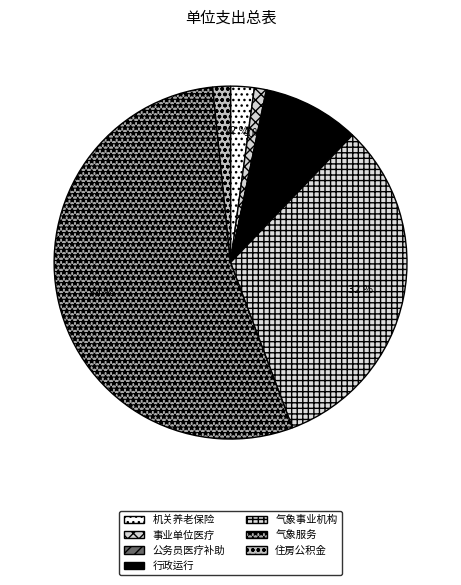

To the nearest percent, what is the difference between the largest and smallest slice percentages?

54%